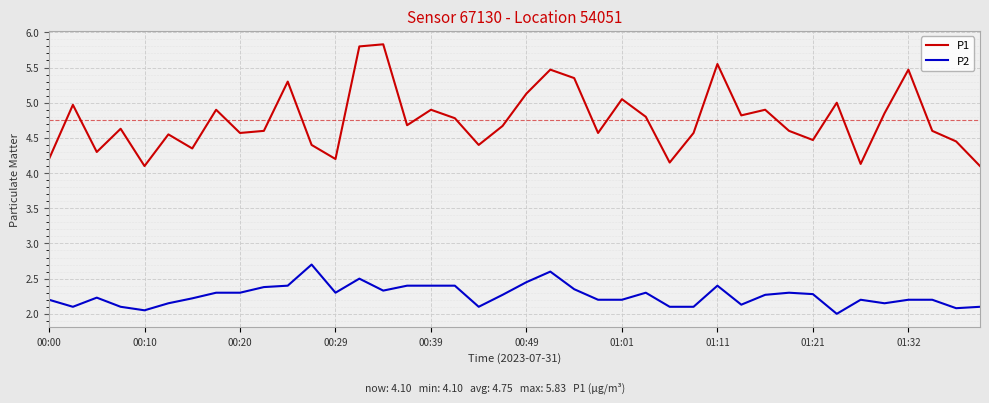

How many interior local valleys does the P1 series have?

12